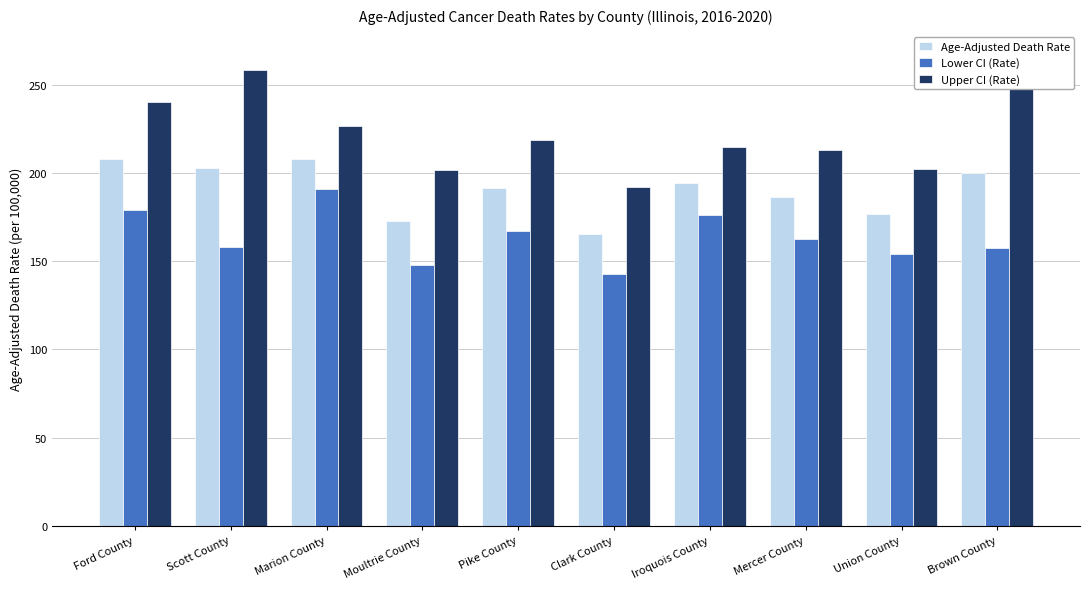

At how many categories does at least one series exceed 173?

10